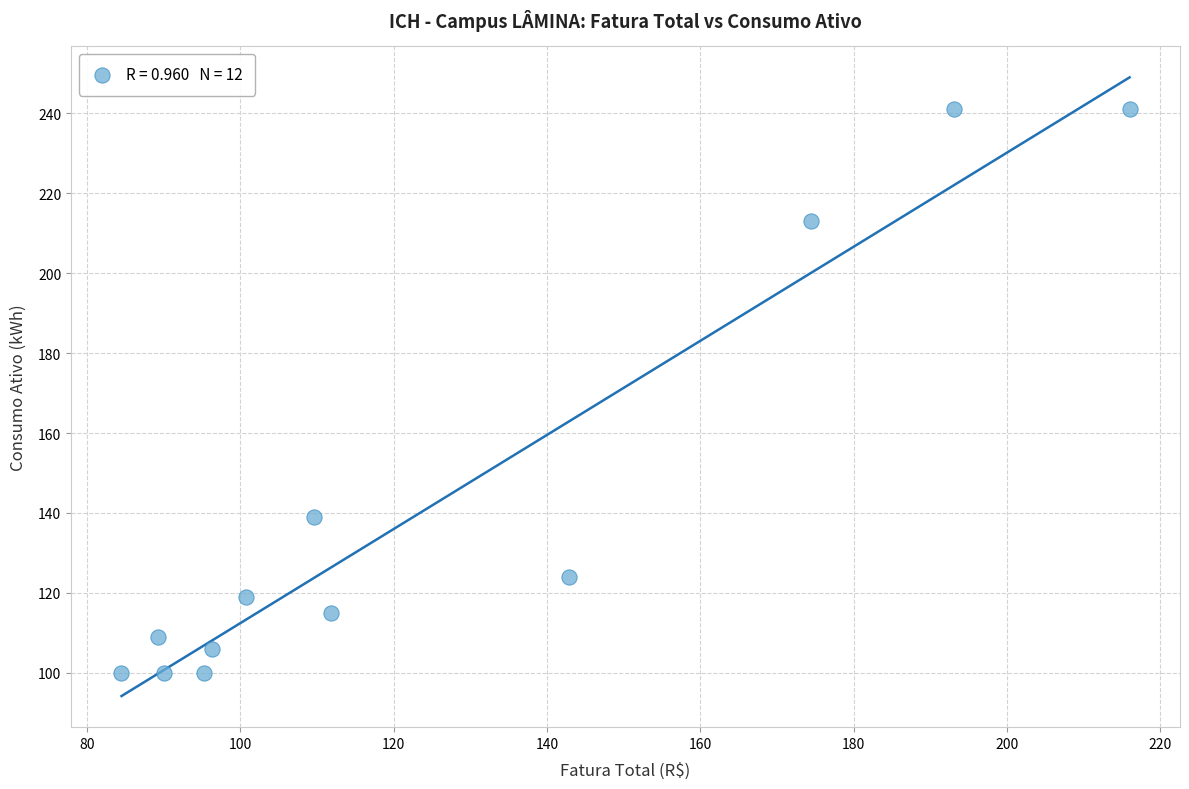

What Y value in the scatter plot is closest to 170?

139